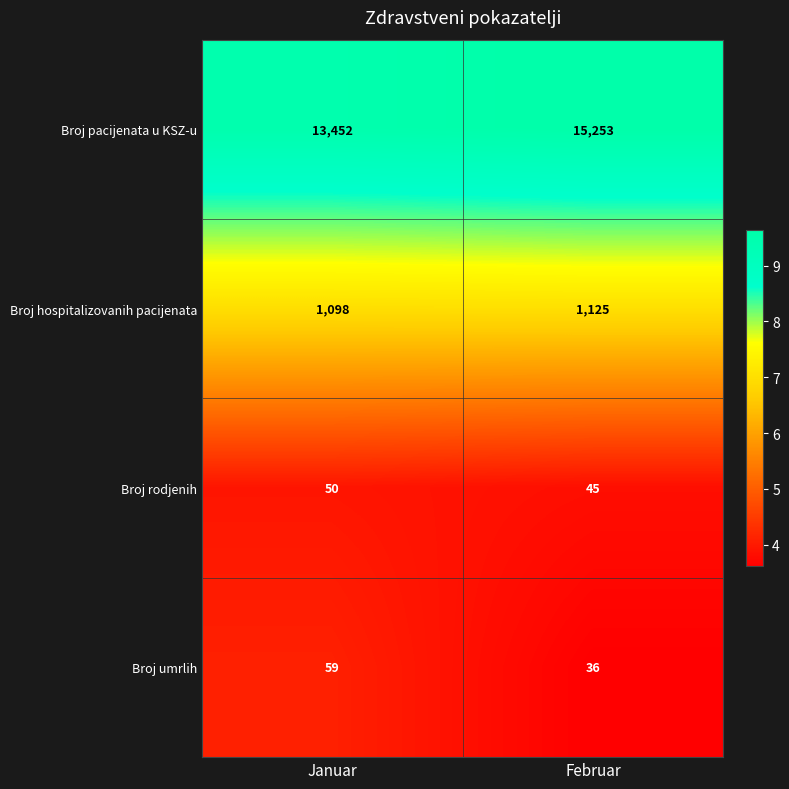

Reading right to left, extract all data points from this chart.

Broj pacijenata u KSZ-u: Februar=15253	Januar=13452
Broj hospitalizovanih pacijenata: Februar=1125	Januar=1098
Broj rodjenih: Februar=45	Januar=50
Broj umrlih: Februar=36	Januar=59